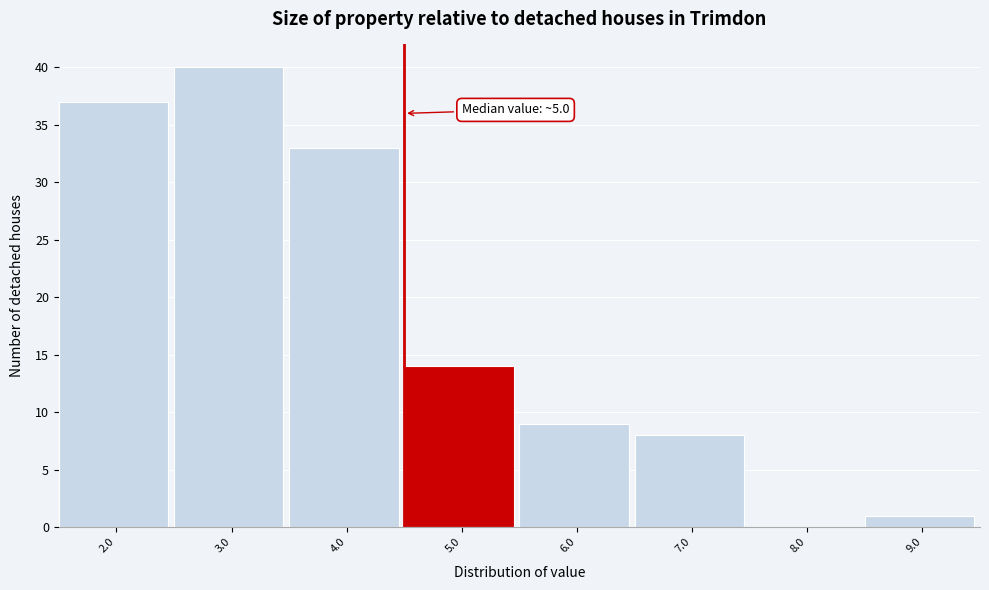

Reading left to right, what are all the values shown in this chart?

2.0=37	3.0=40	4.0=33	5.0=14	6.0=9	7.0=8	8.0=0	9.0=1